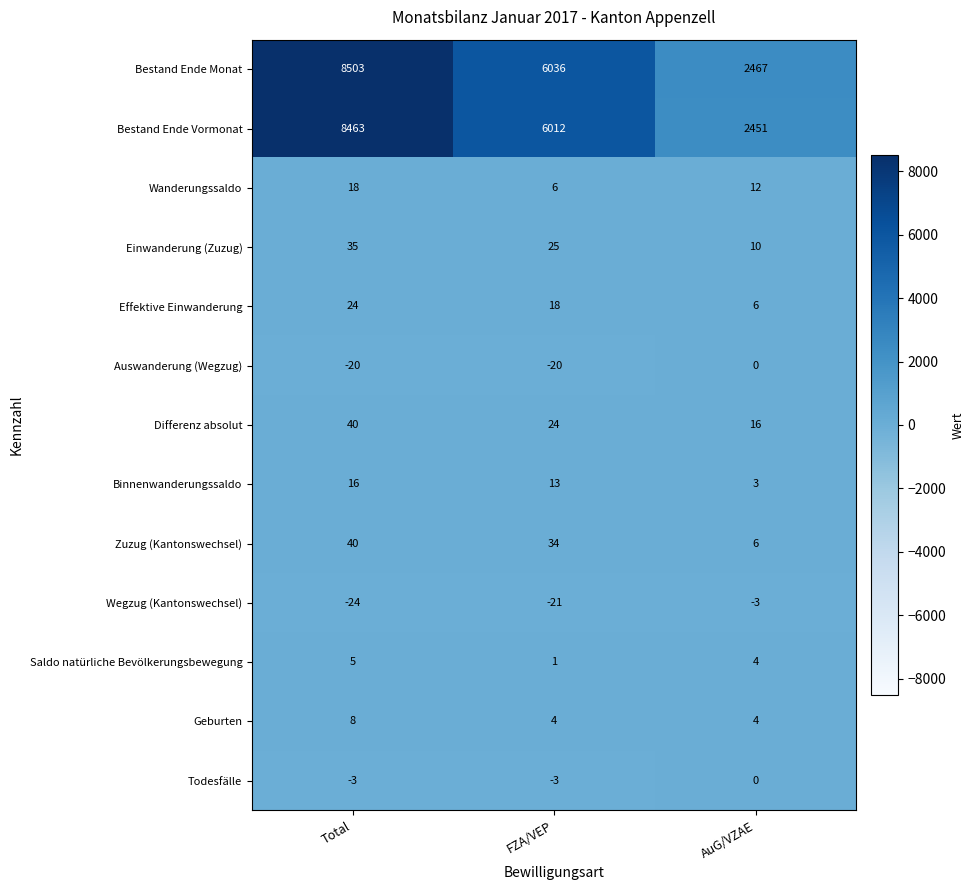

Where is Bestand Ende Vormonat nearest to the value 5457?

FZA/VEP